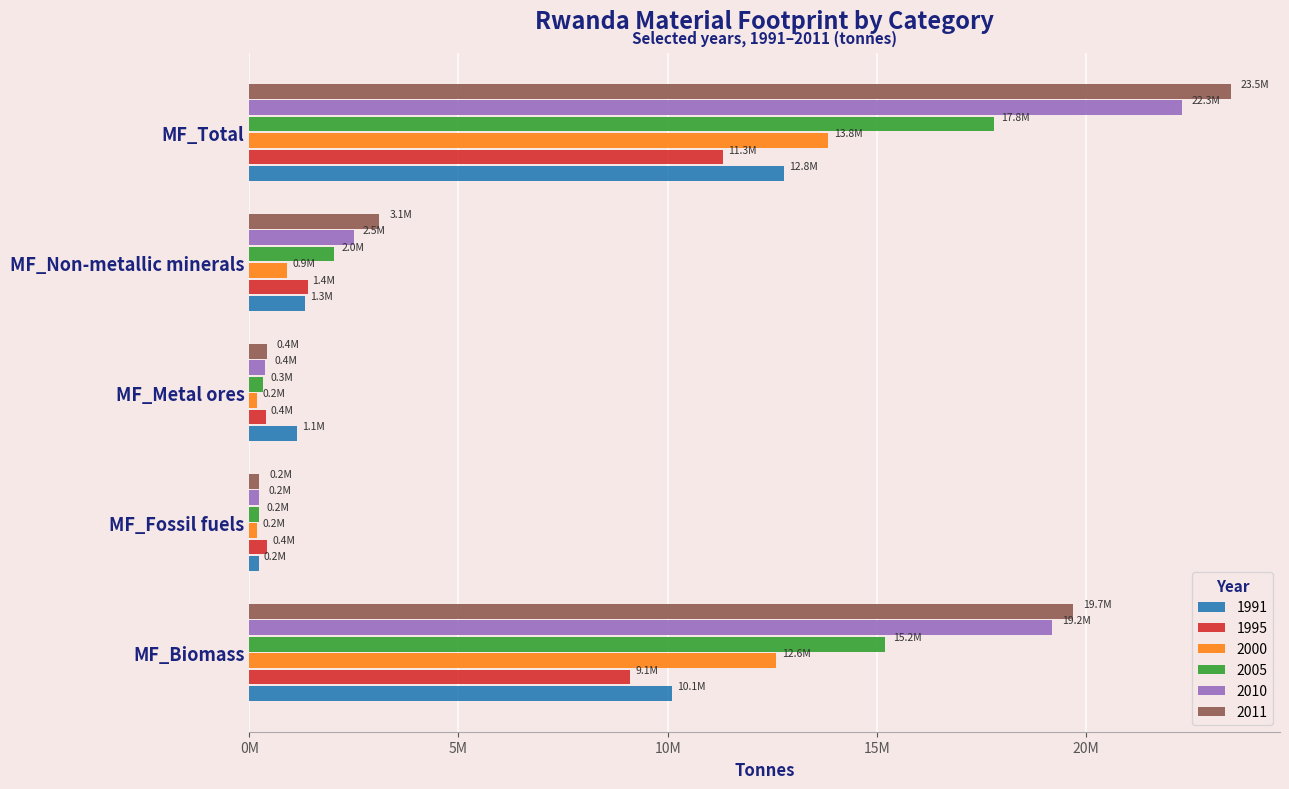

How many distinct data groups are displayed?

6